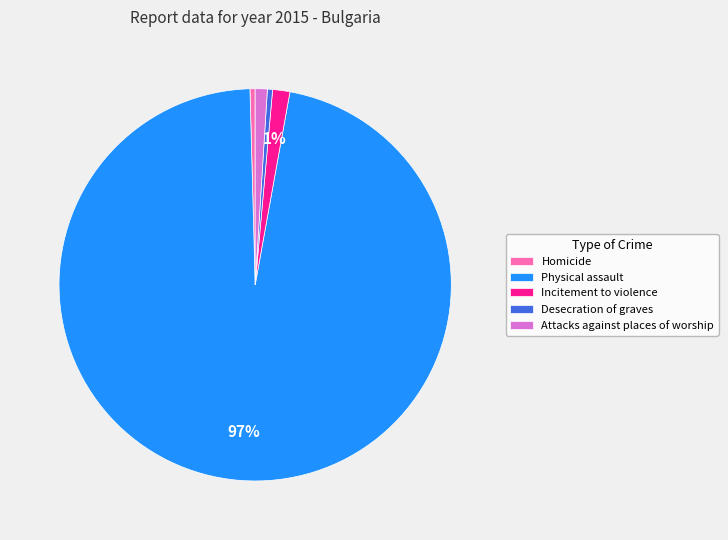

To the nearest percent, what is the average slice percentage?

20%